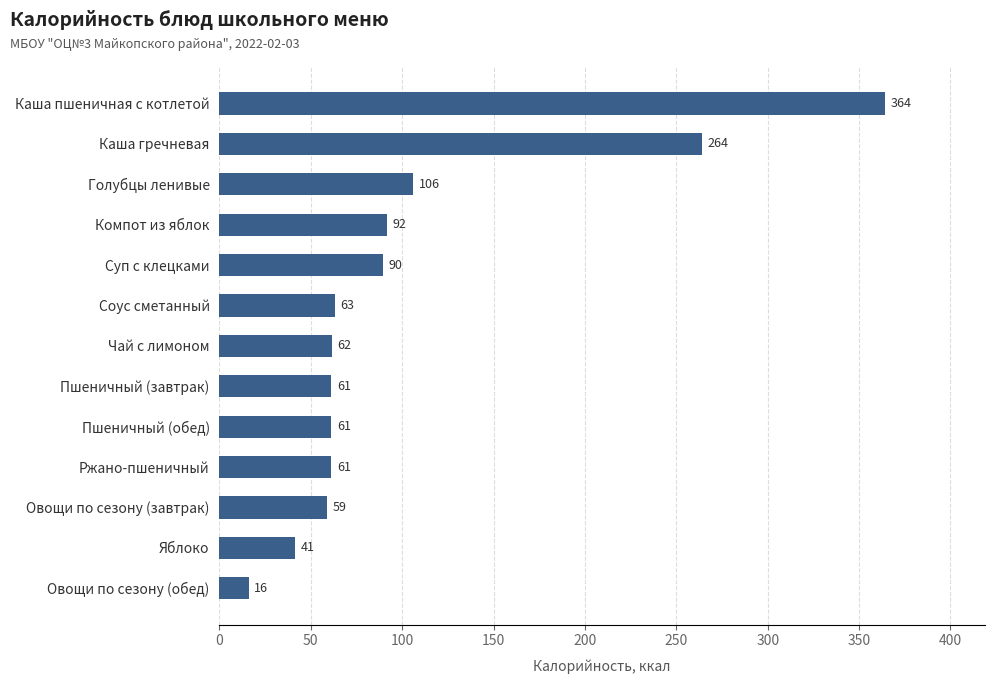

Between Пшеничный (обед) and Чай с лимоном, which is larger?

Чай с лимоном